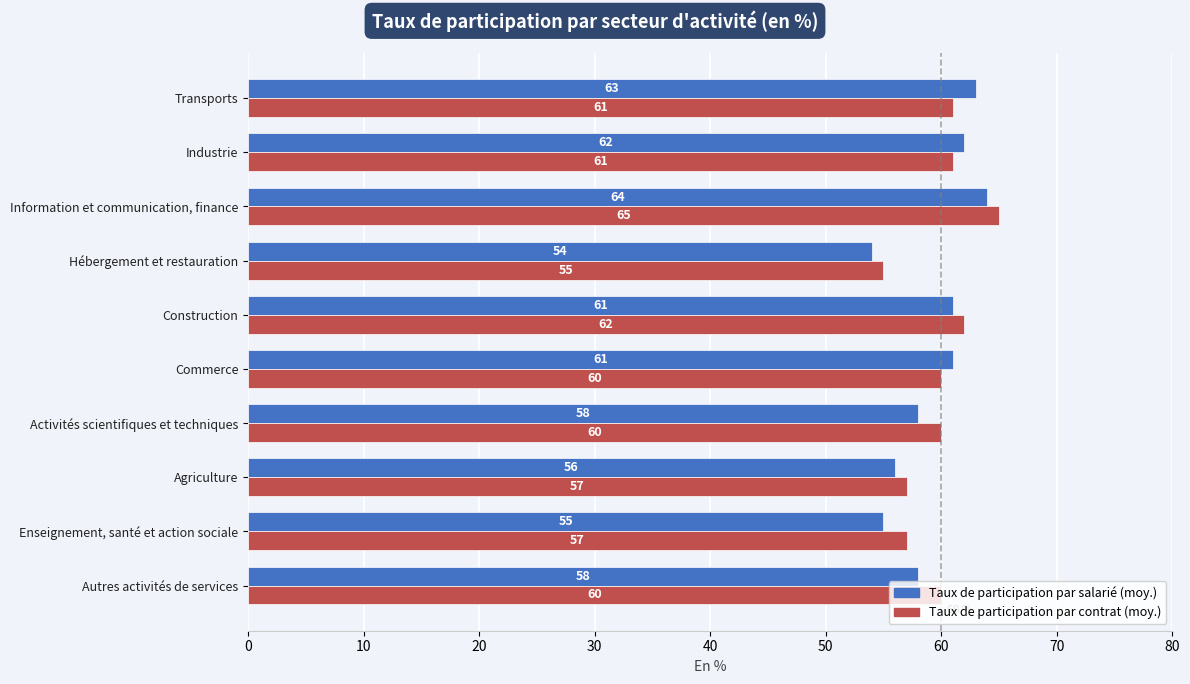

Read the Taux de participation par contrat (moy.) value at Information et communication, finance, to the nearest 5.

65